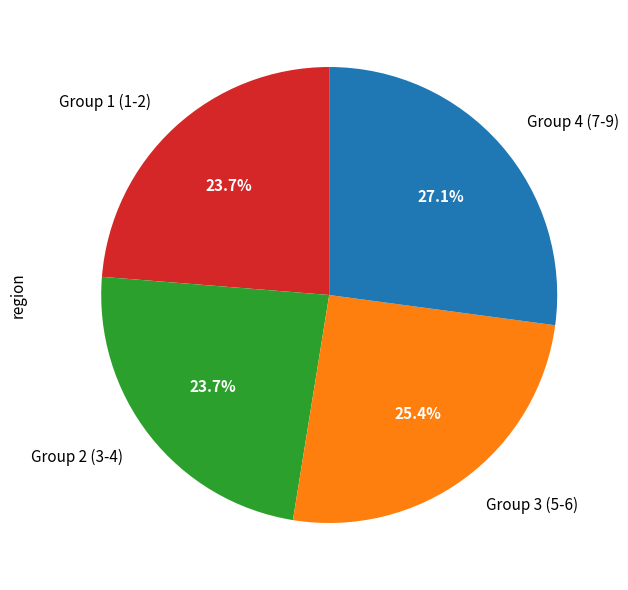

Count the number of slices in the pie.

4